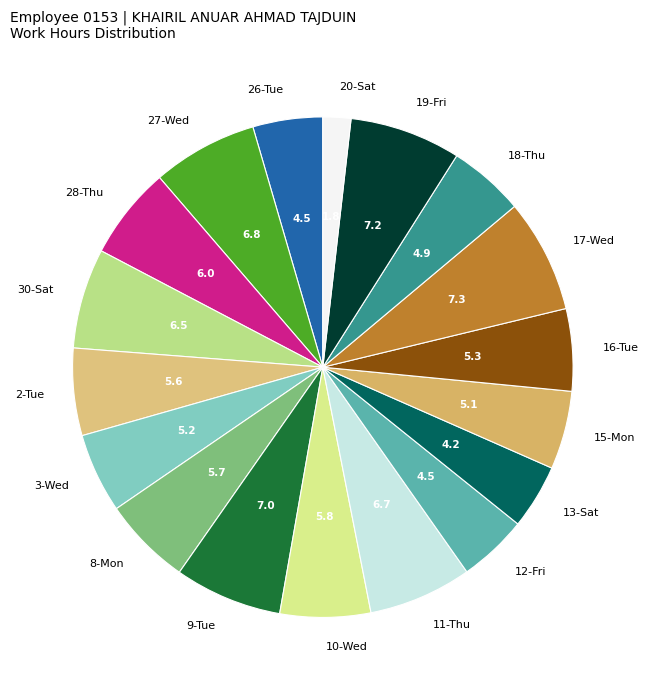

Which slice is the smallest?

20-Sat